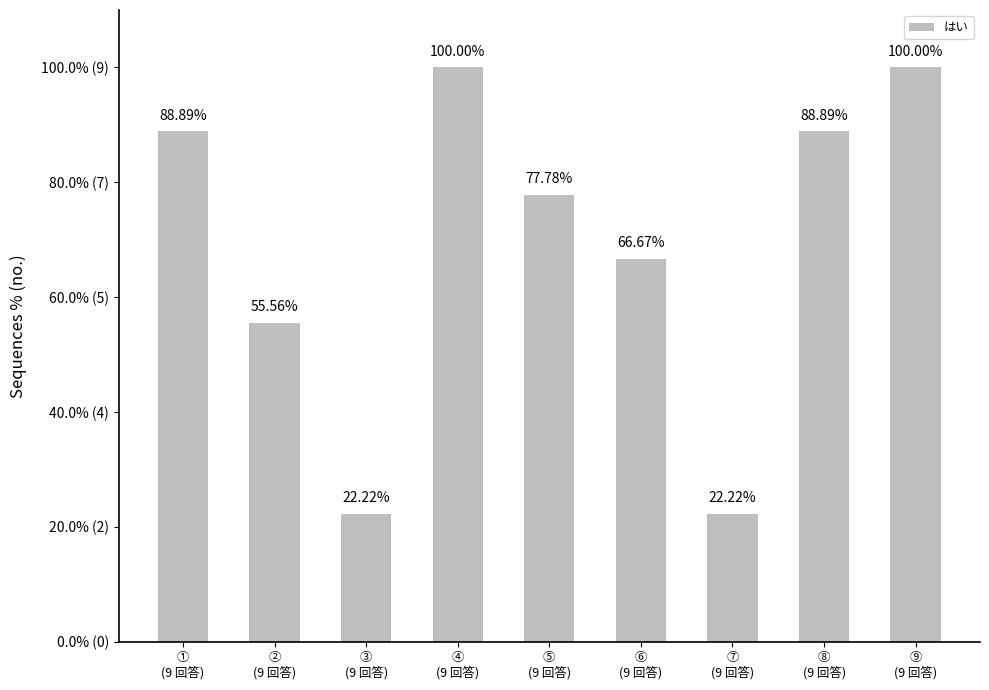

What is the difference between the maximum and minimum values?

77.8